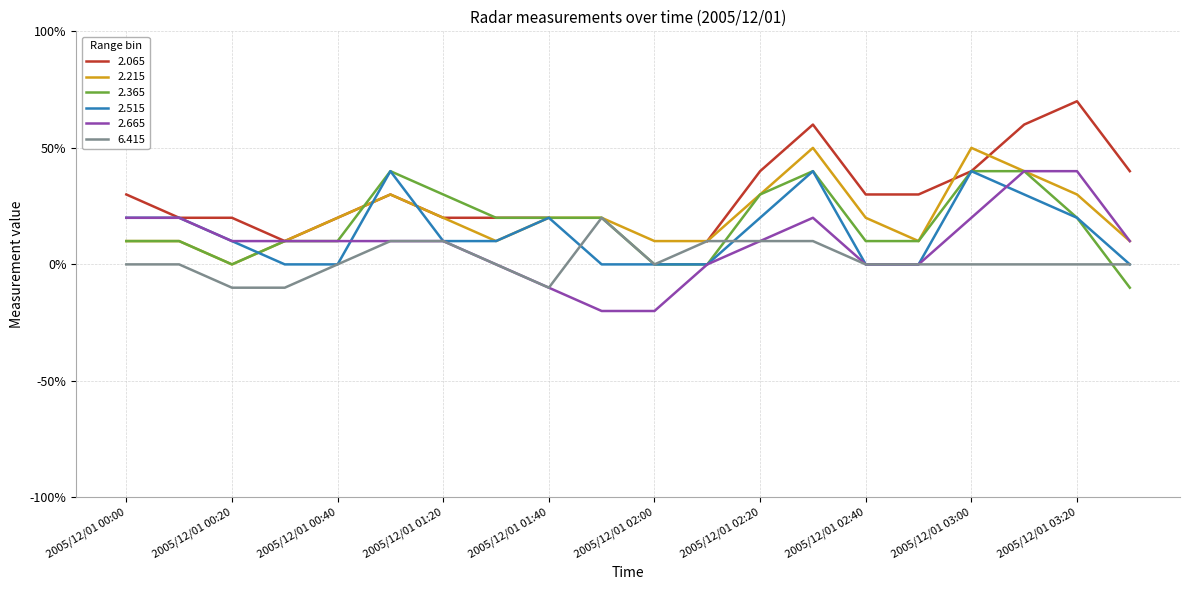

Which series has the widest spread of values?

2.665